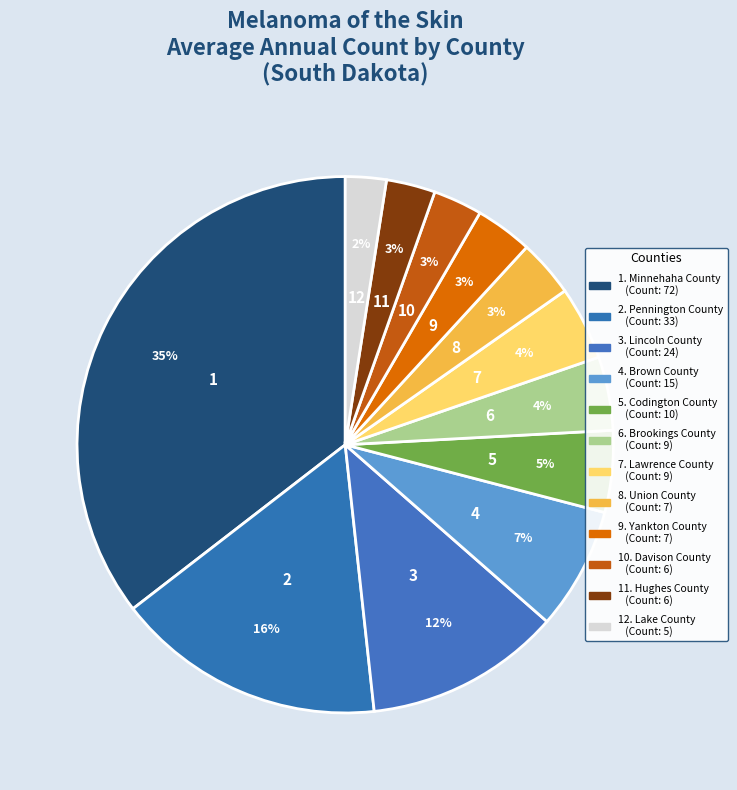

How many segments does this pie chart have?

12